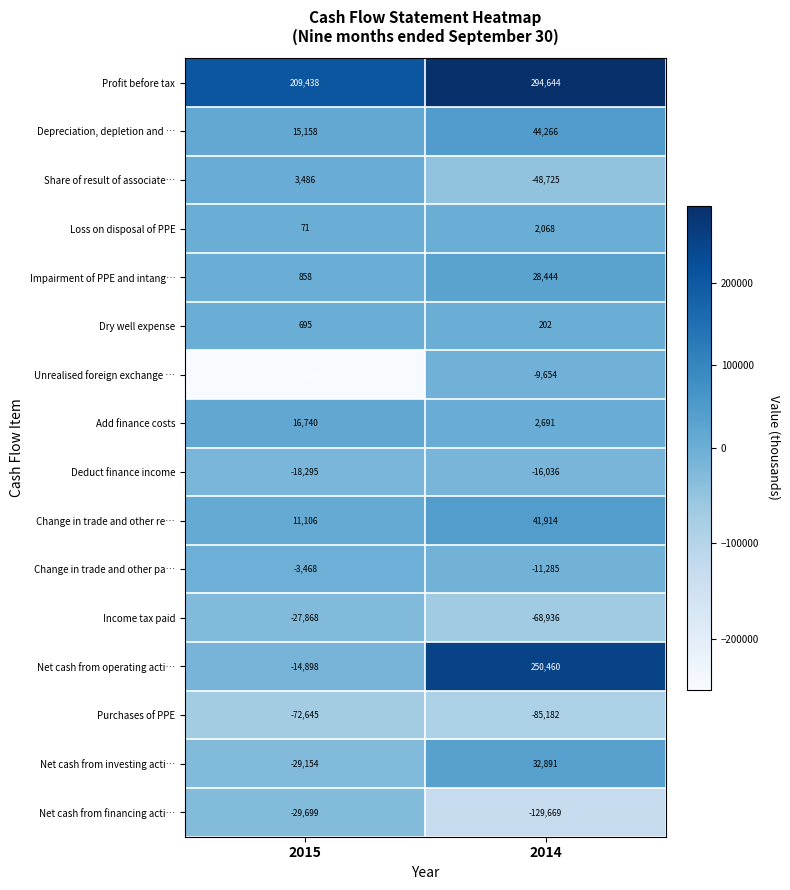

The value of Net cash from financing acti… at 2014 is -49979. True or false?

False